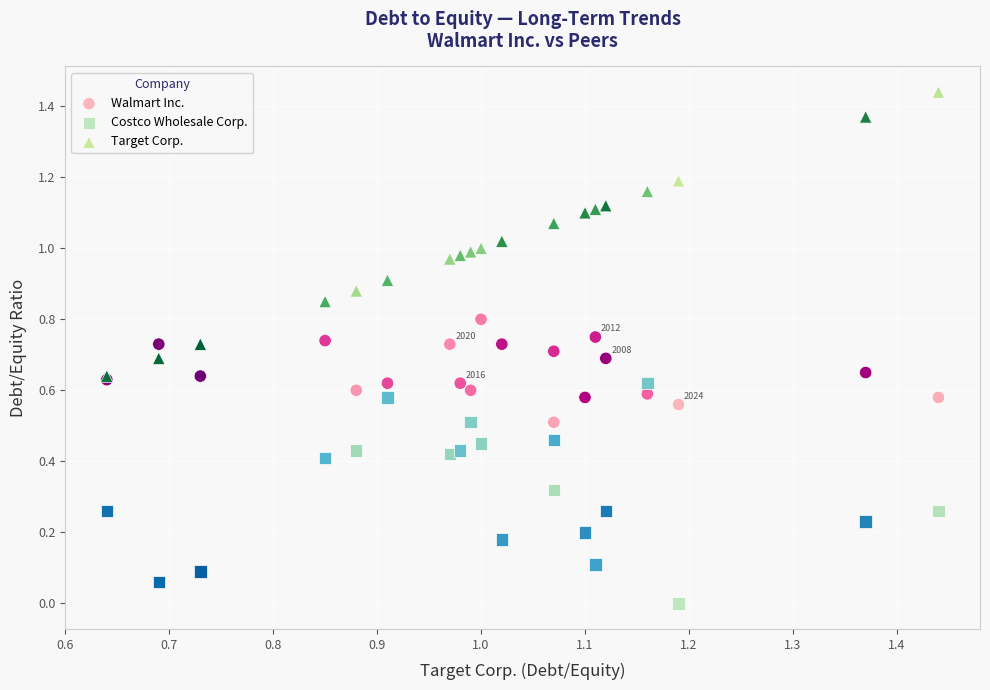

What are all the series names shown in the legend?

Walmart Inc., Costco Wholesale Corp., Target Corp.